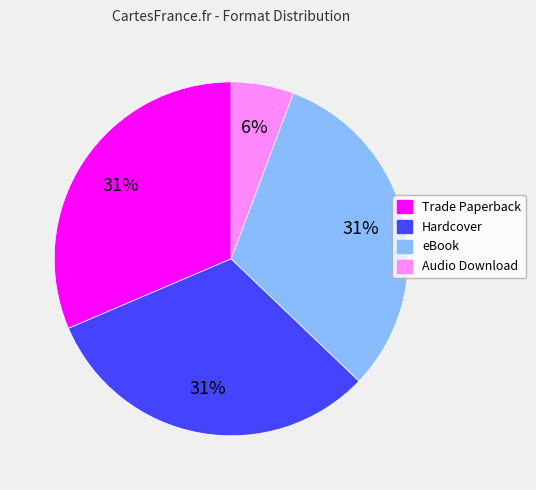

Approximately how many times larger is the value at Hardcover compared to eBook?

1.0